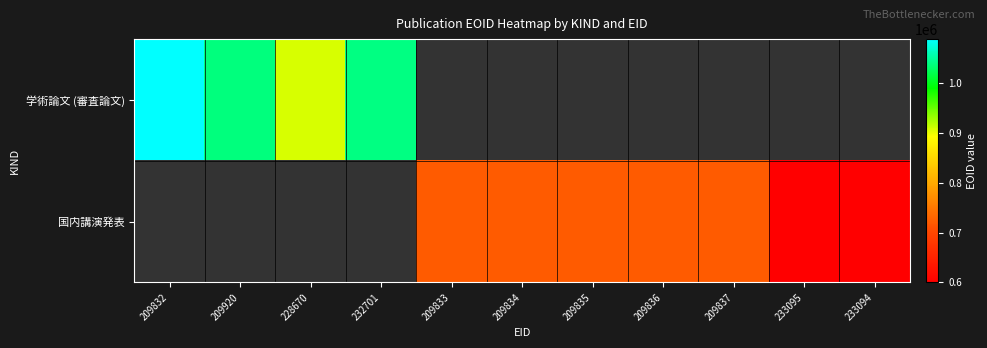

What is the maximum value shown in the chart?

1088898.0